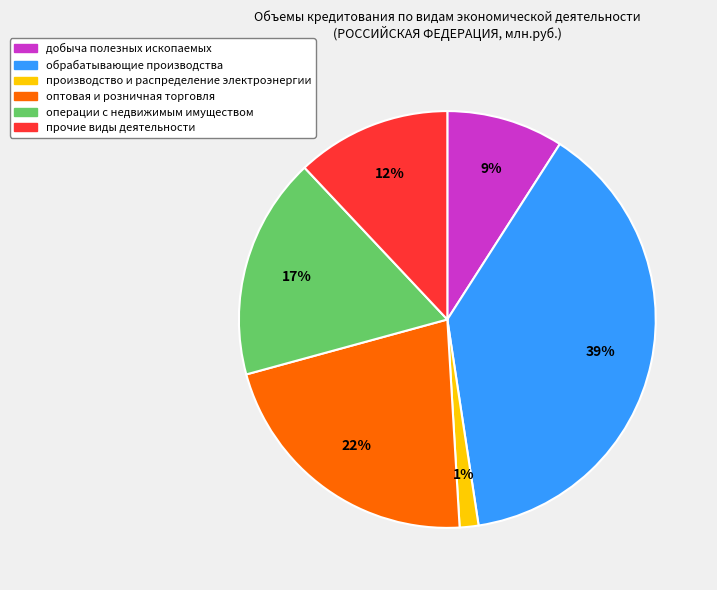

What percentage is the прочие виды деятельности slice, to the nearest percent?

12%